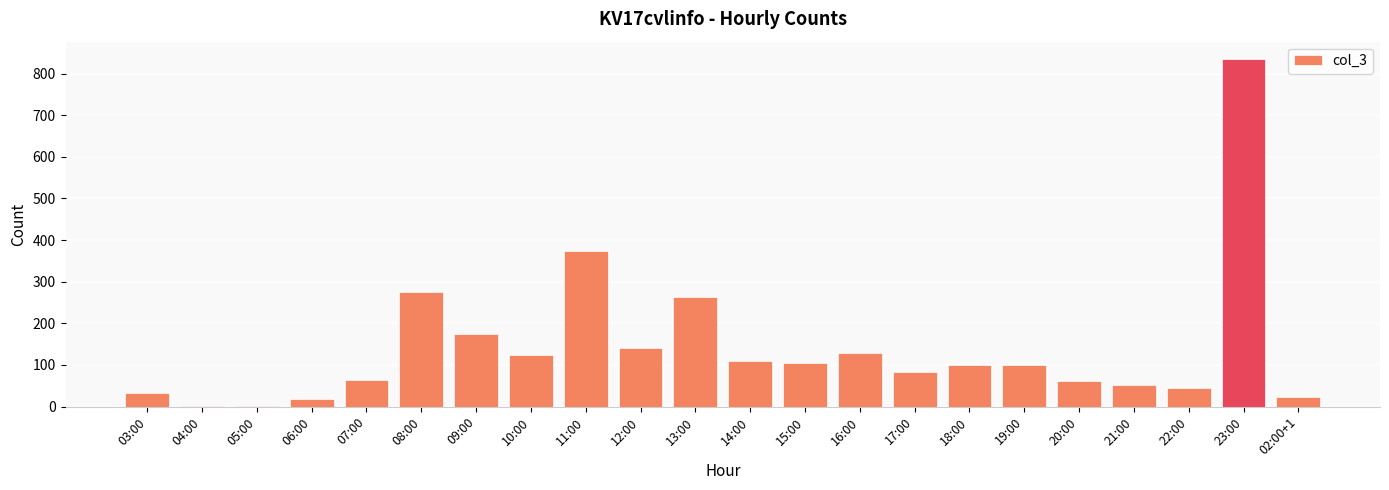

What is the sum of all values?

3110